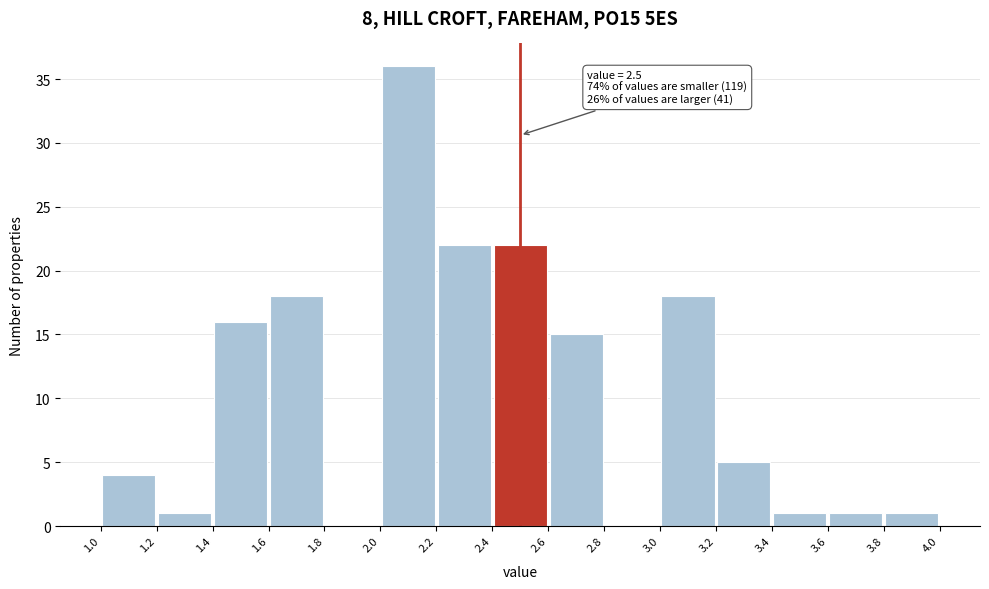

Which range on the x-axis has the tallest bar?

2.0 to 2.2